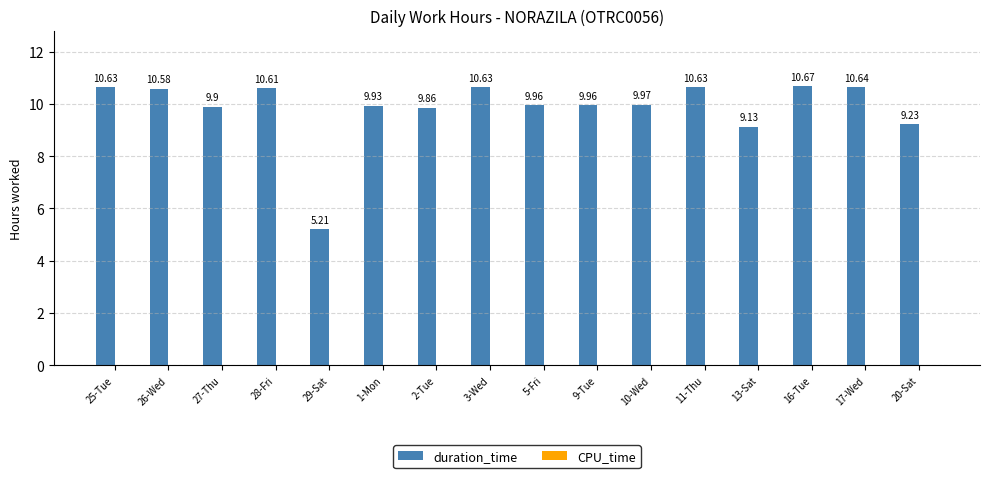

What is the sum of the values at 9-Tue and 11-Thu?

20.6